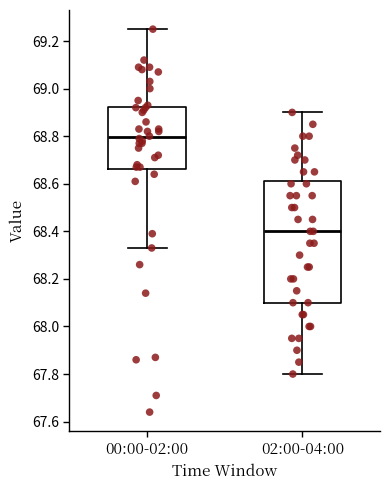

Reading left to right, read every box against the y-axis: the position of its median line, the range the box covers, and the ends of its whiskers. The values are not printed on the chart, so give them approximately, as read against the axis.

00:00-02:00: median 68.80, box 68.66 to 68.92, whiskers 68.34 to 69.26
02:00-04:00: median 68.40, box 68.10 to 68.62, whiskers 67.80 to 68.90